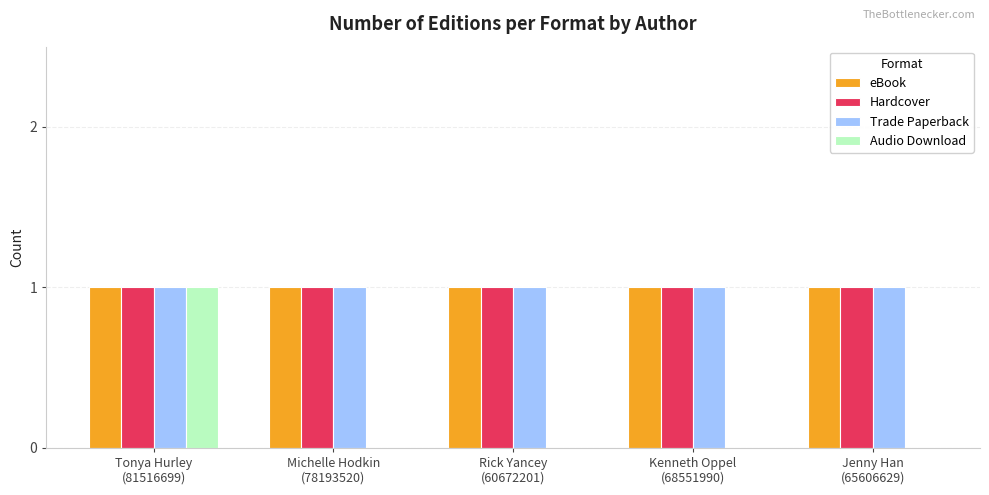

What is the sum of all Trade Paperback values?

5